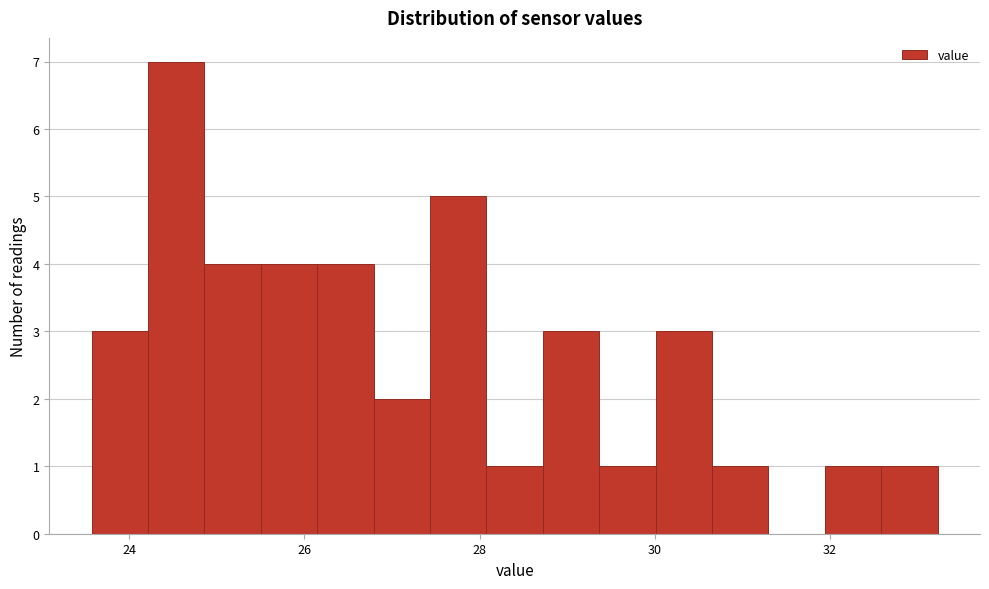

Around what value on the x-axis is the tallest bar? Give the approximate position of its centre, as read against the axis.

24.6